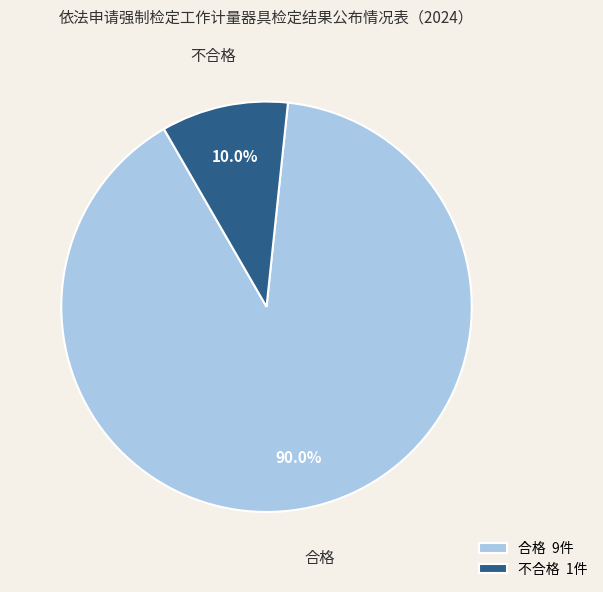

The 不合格 slice represents 20% of the pie. True or false?

False